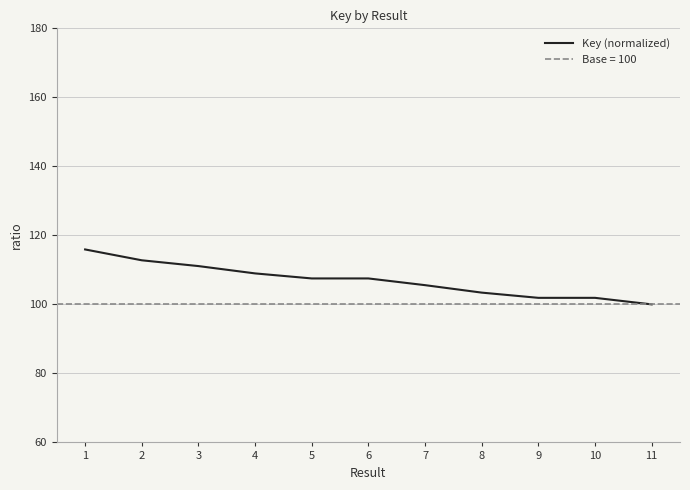

What is the minimum value shown in the chart?

100.0